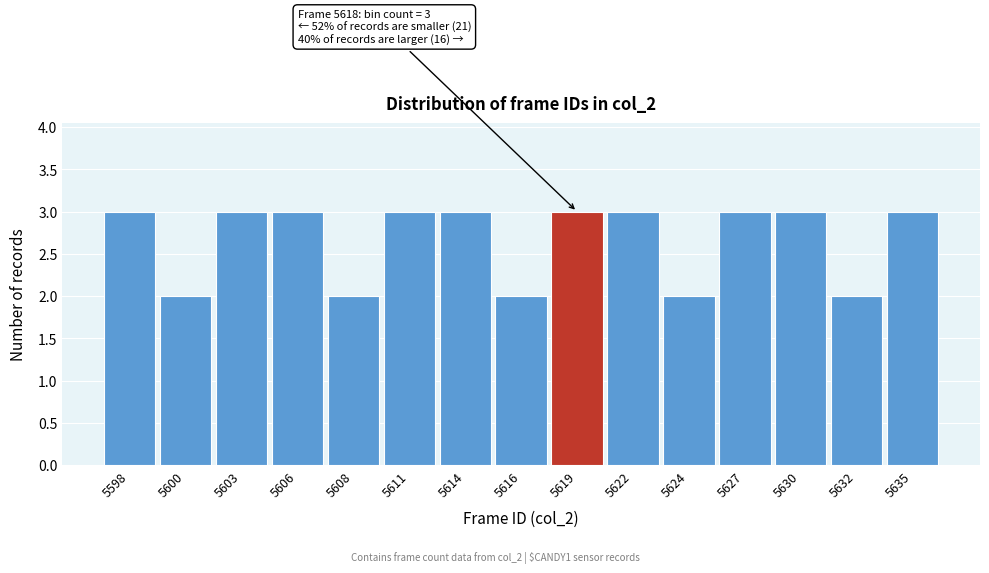

Reading left to right, transcribe all the data shown in this chart.

3	2	3	3	2	3	3	2	3	3	2	3	3	2	3